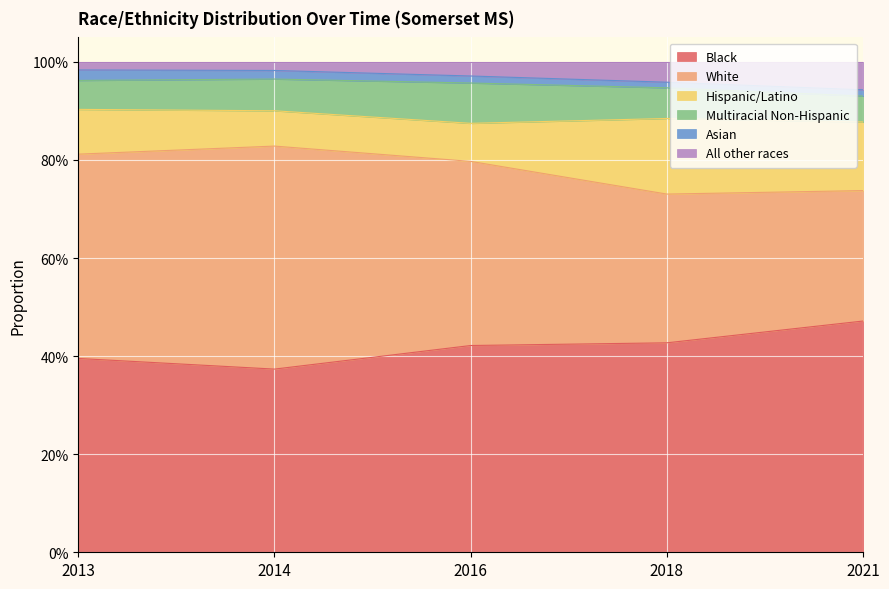

Which series has the widest spread of values?

White